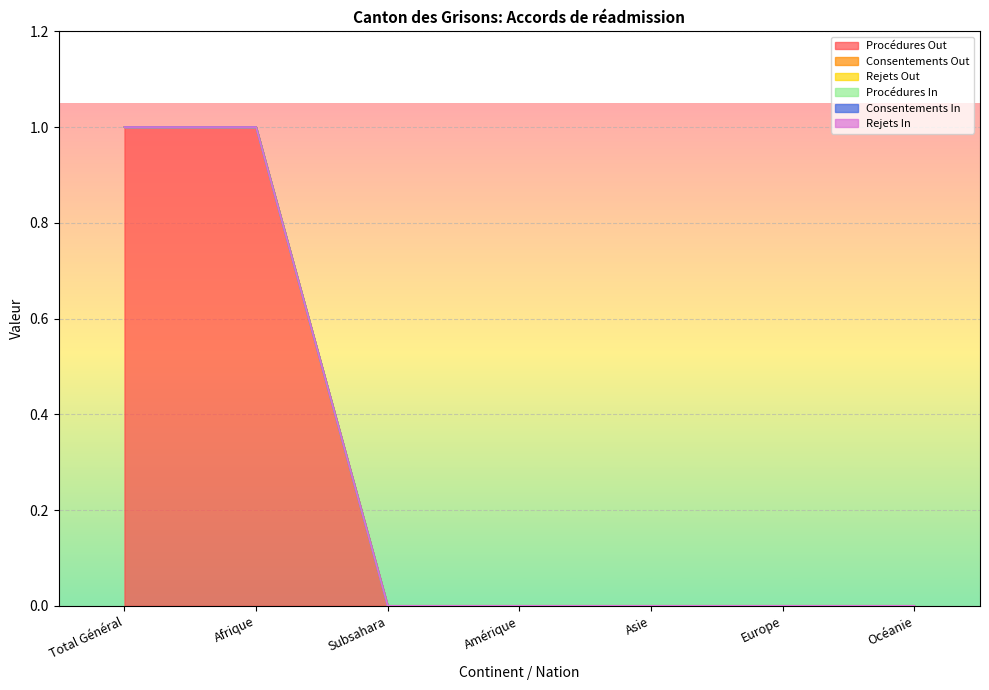

True or false: Rejets Out and Rejets In cross at least once.

False